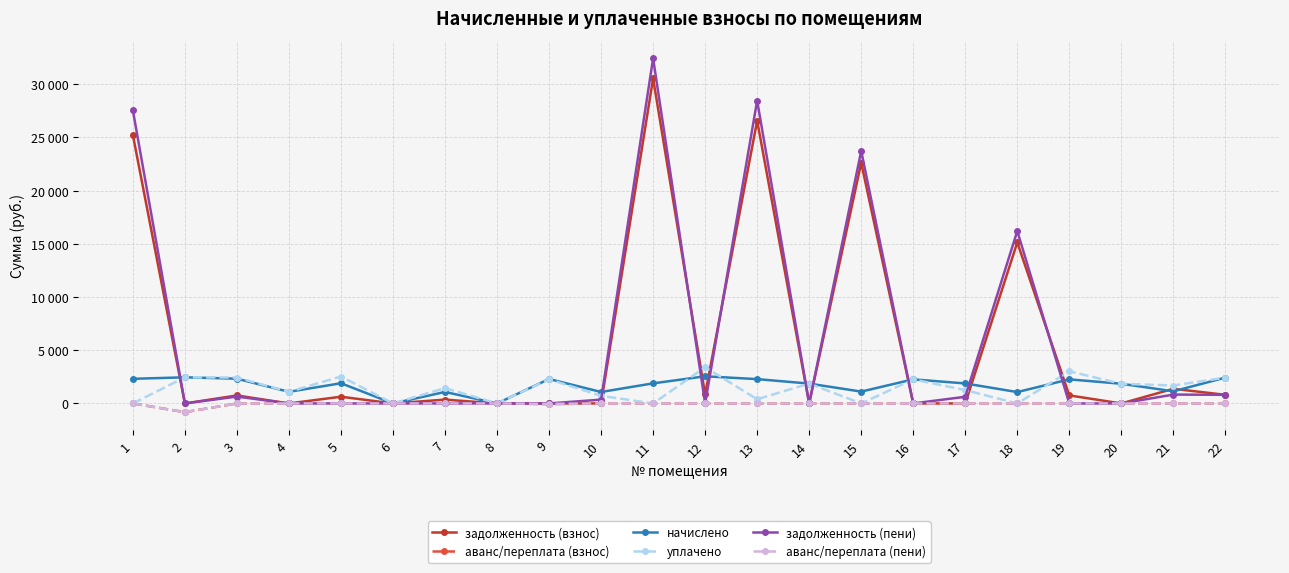

Is this an area chart (filled region under the line)?

No